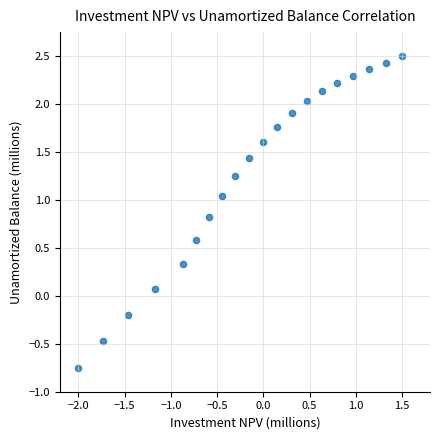

What is the range of X values (max minus min)?

3.5